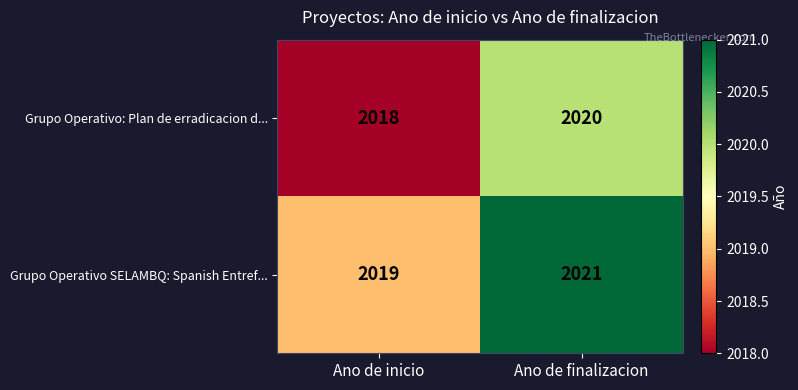

What is the maximum value for Grupo Operativo: Plan de erradicacion d...?

2020